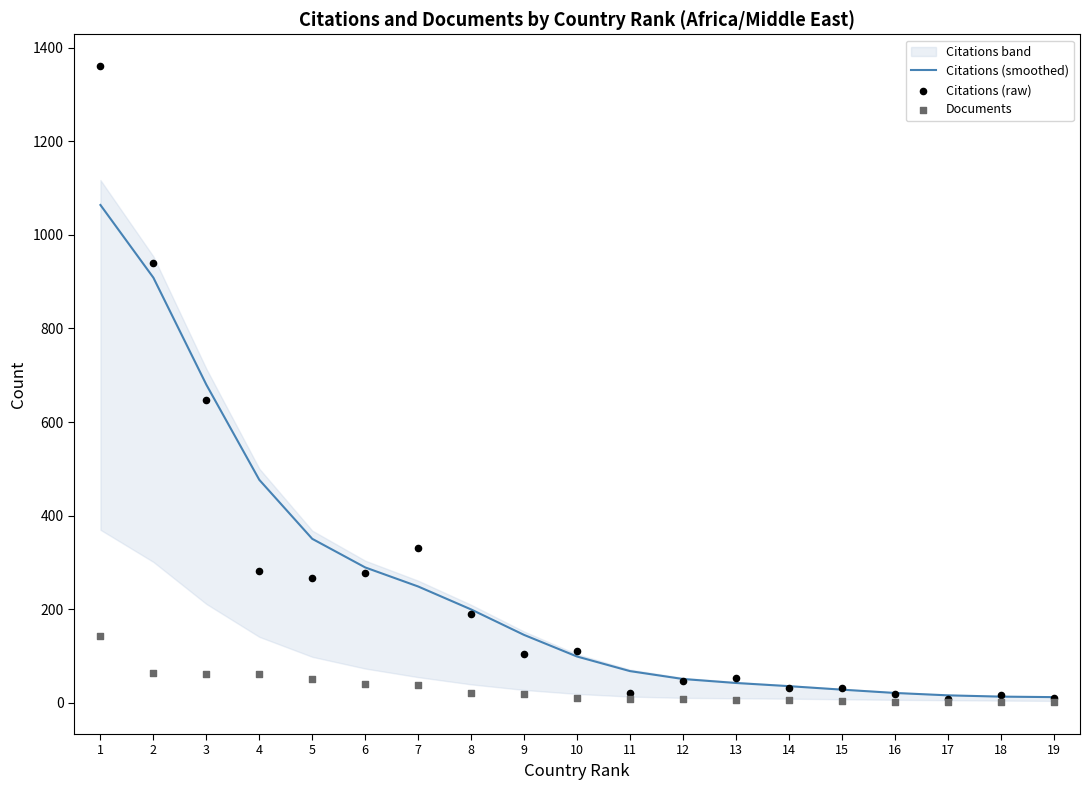

What is the highest value of the Citations (smoothed) series?

1064.0